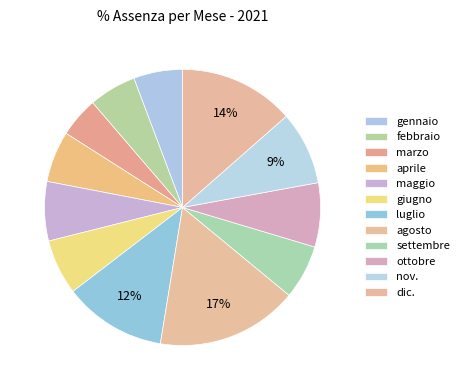

Which has a higher value, dic. or ottobre?

dic.